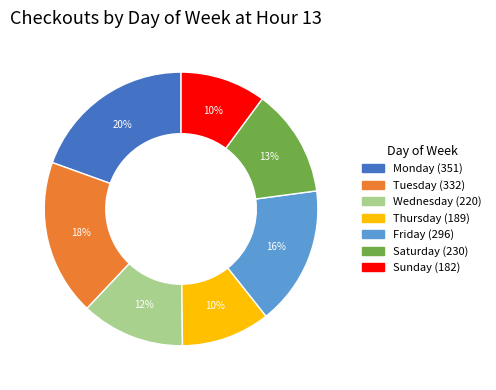

Combined, do Thursday and Monday account for over 50%?

No